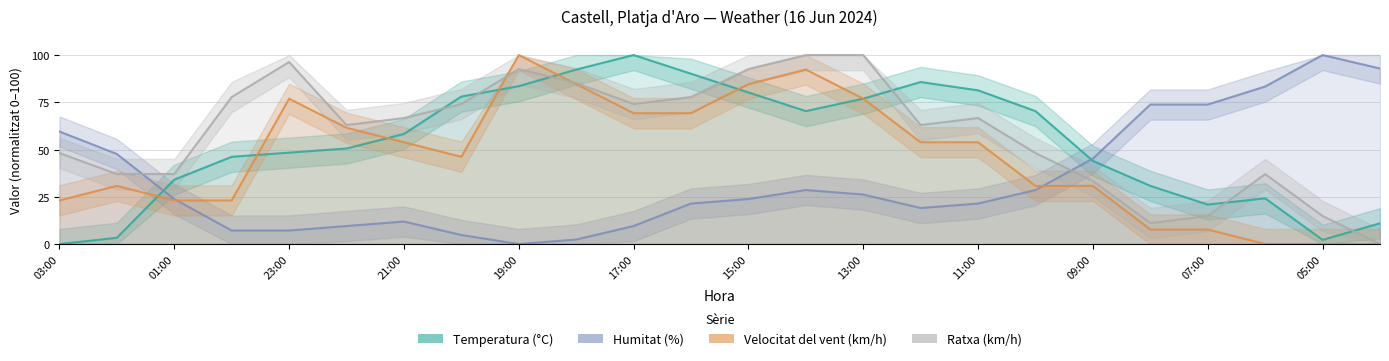

What is the sum of all Ratxa (km/h) values?

1411.1